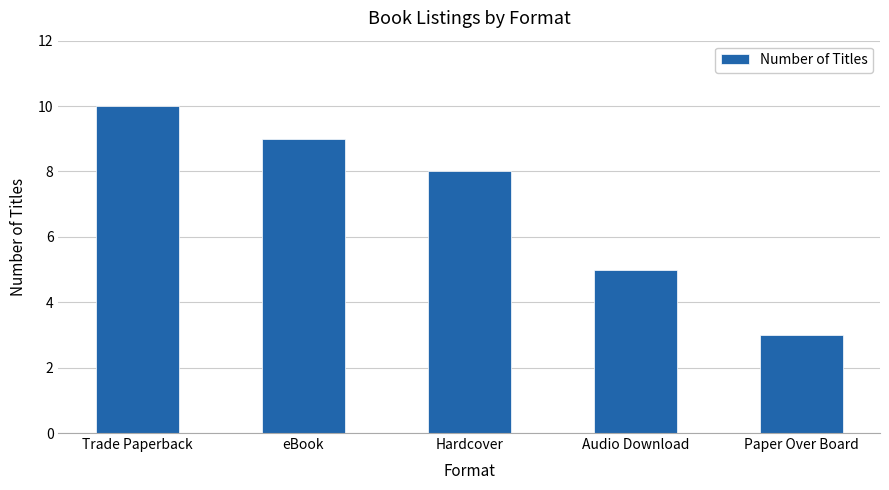

Reading left to right, transcribe all the data shown in this chart.

Trade Paperback=10	eBook=9	Hardcover=8	Audio Download=5	Paper Over Board=3